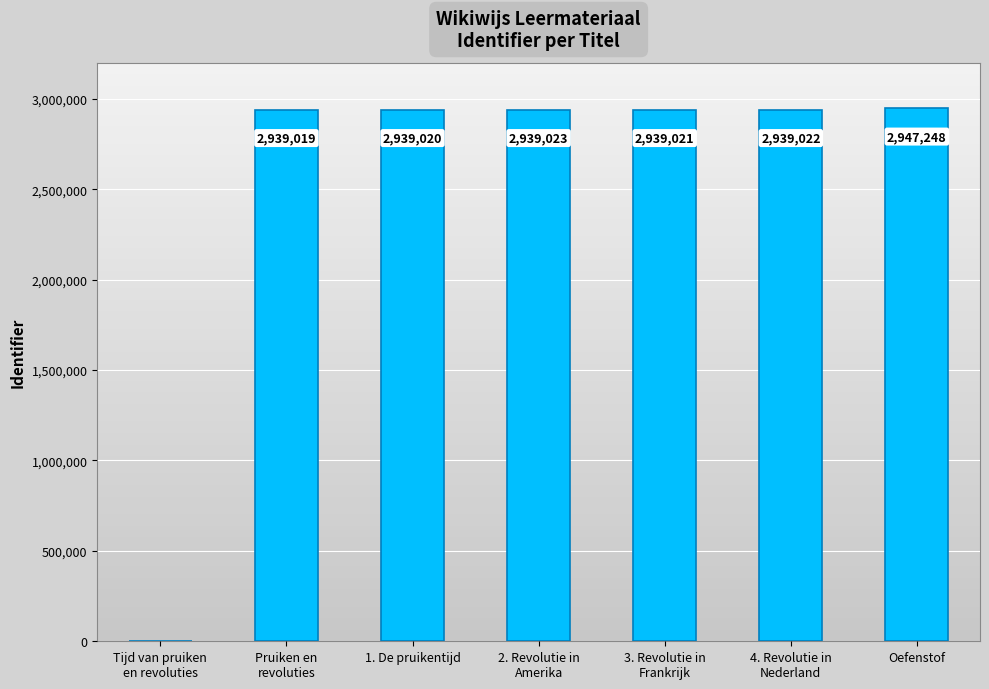

At which category does the chart reach its peak across all series?

Oefenstof